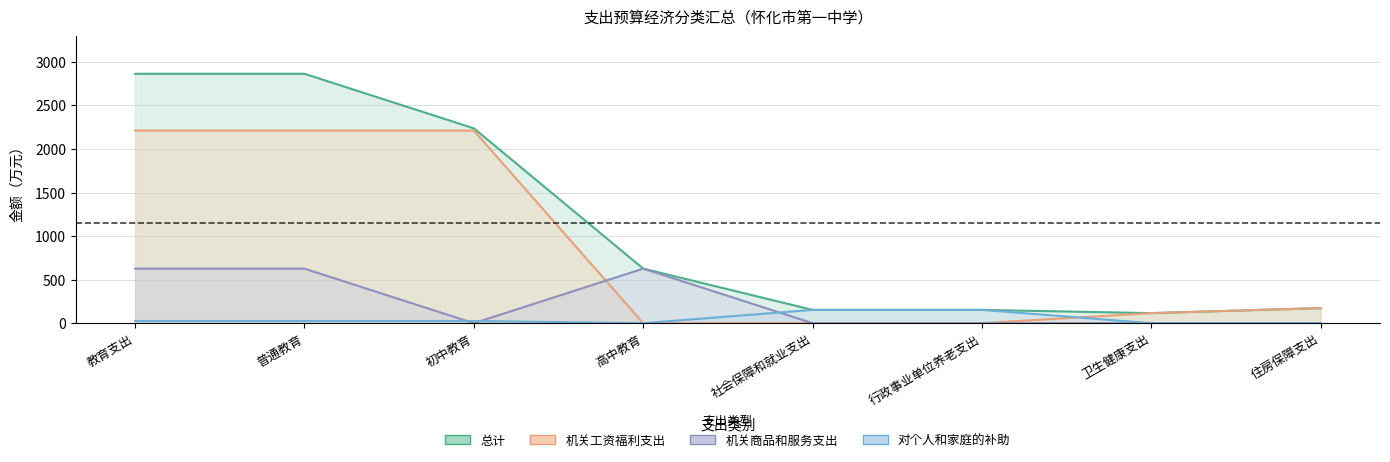

True or false: 总计 and 机关商品和服务支出 intersect in this chart.

False